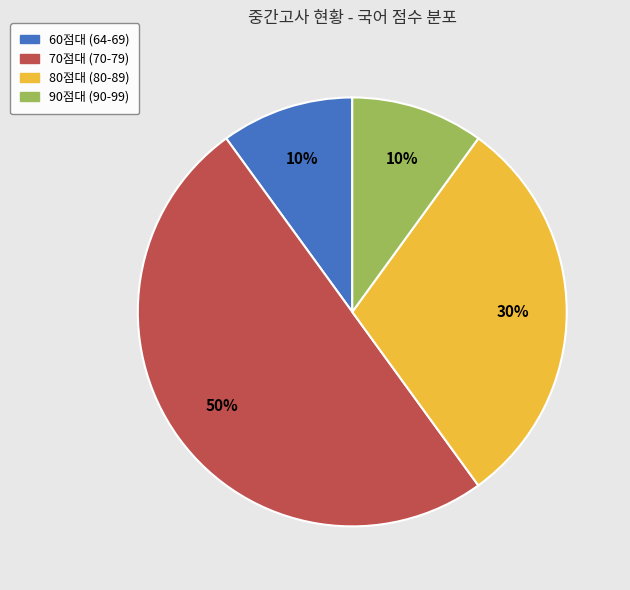

Does 90점대 (90-99) represent more than half of the total?

No